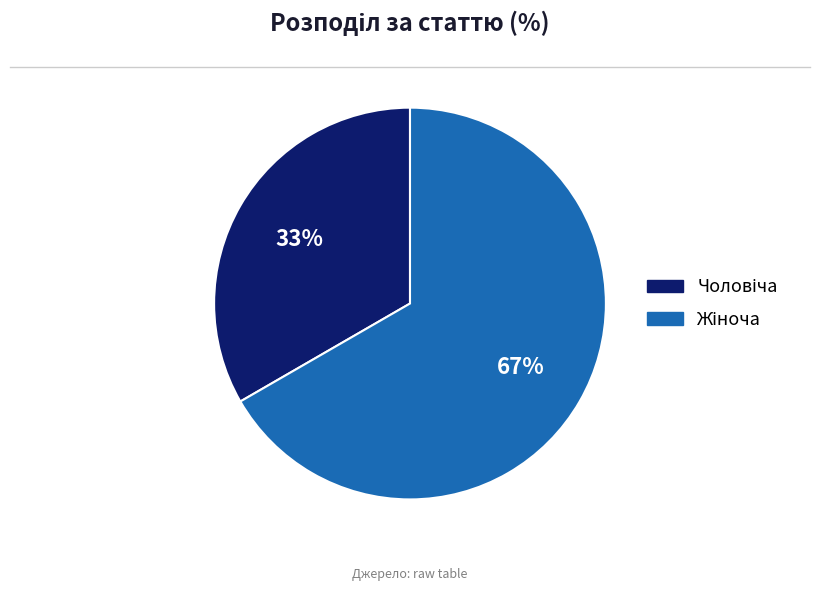

To the nearest percent, what is the average slice percentage?

50%